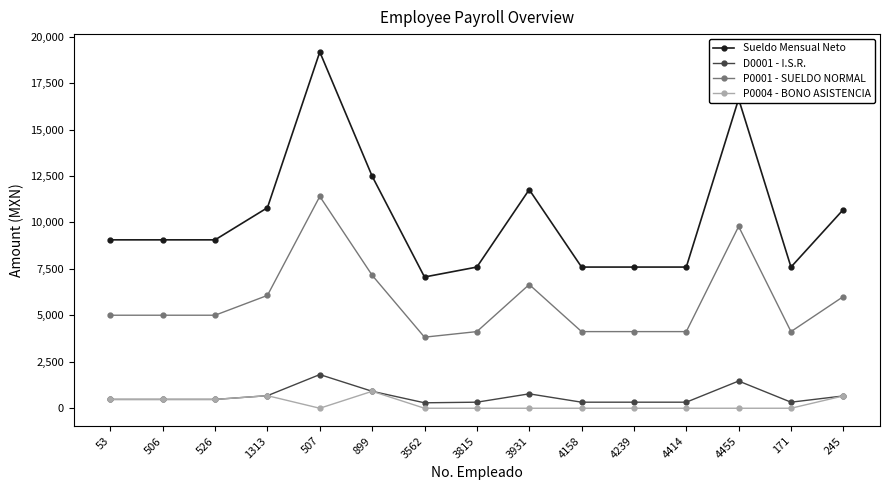

The value of D0001 - I.S.R. at 3815 is 325.8. True or false?

True